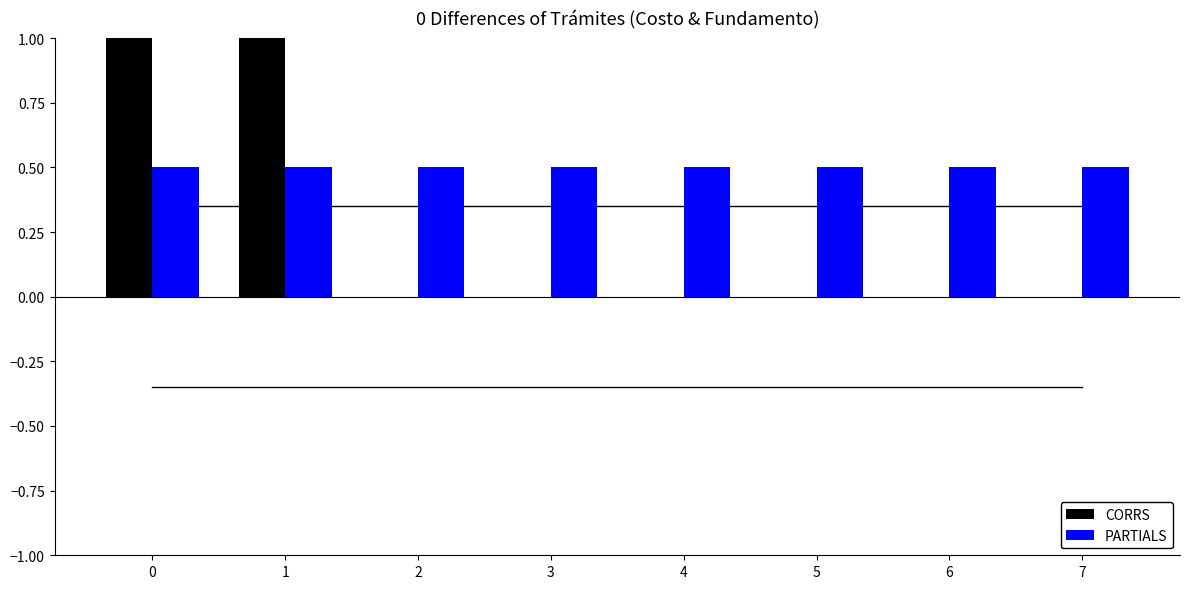

Are the bars horizontal?

No